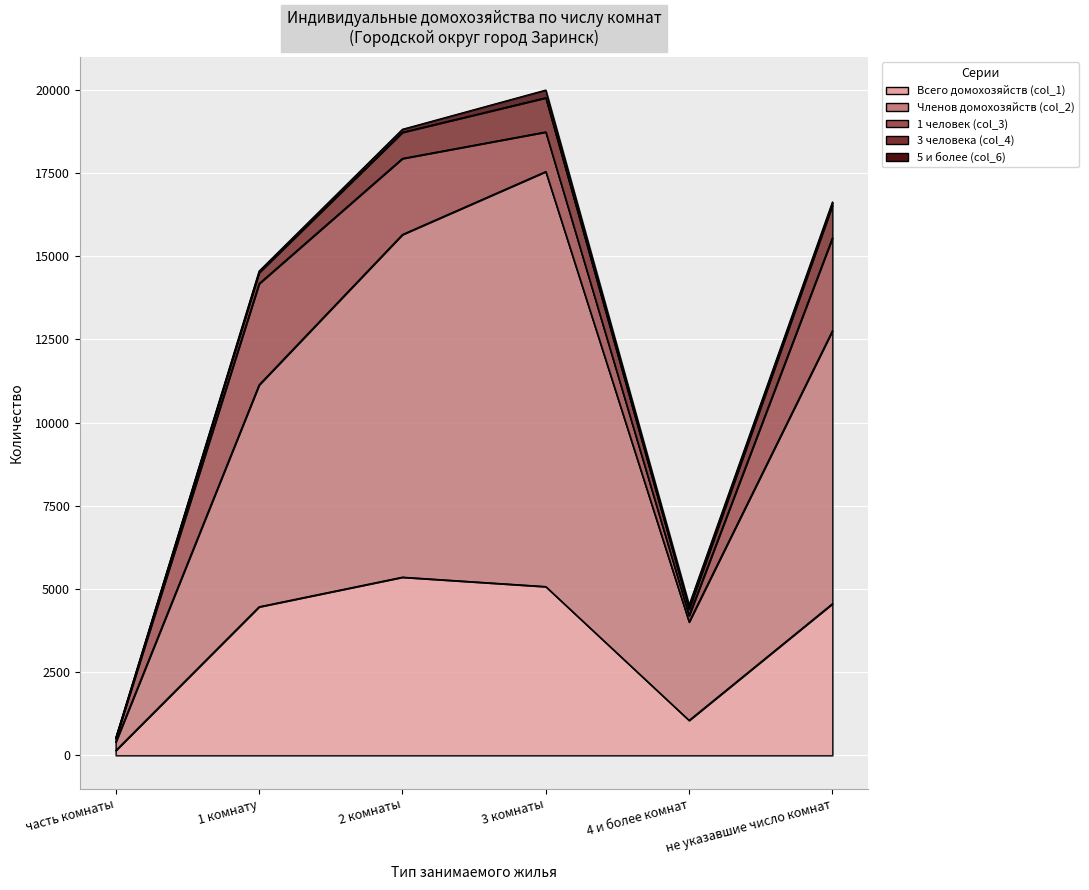

Reading left to right, what are all the values shown in this chart?

Всего домохозяйств (col_1): 148	4466	5356	5074	1053	4558
Членов домохозяйств (col_2): 252	6669	10297	12470	2957	8205
1 человек (col_3): 110	3042	2285	1191	191	2790
3 человека (col_4): 5	331	786	1027	194	981
5 и более (col_6): 3	45	90	231	123	94